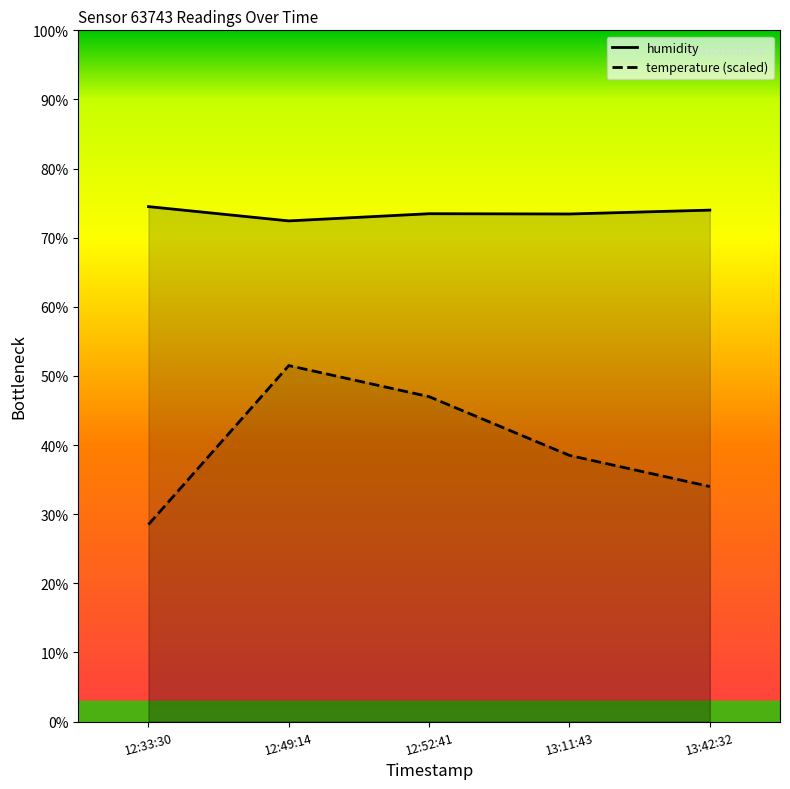

Which series changed the most between 12:33:30 and 13:42:32?

temperature